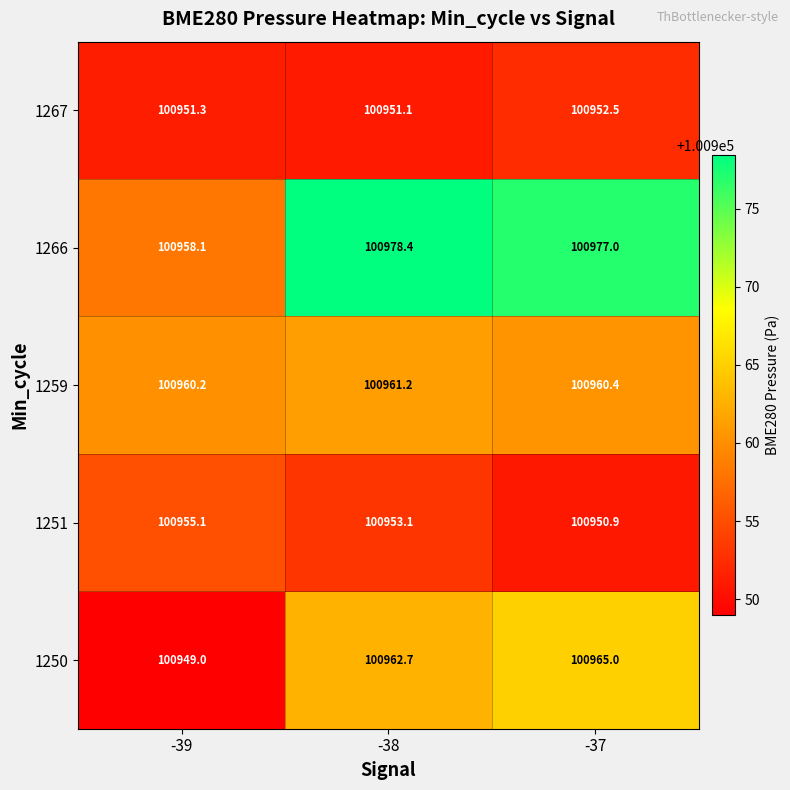

Count the 1250 values in the range 100949 to 100965.

3